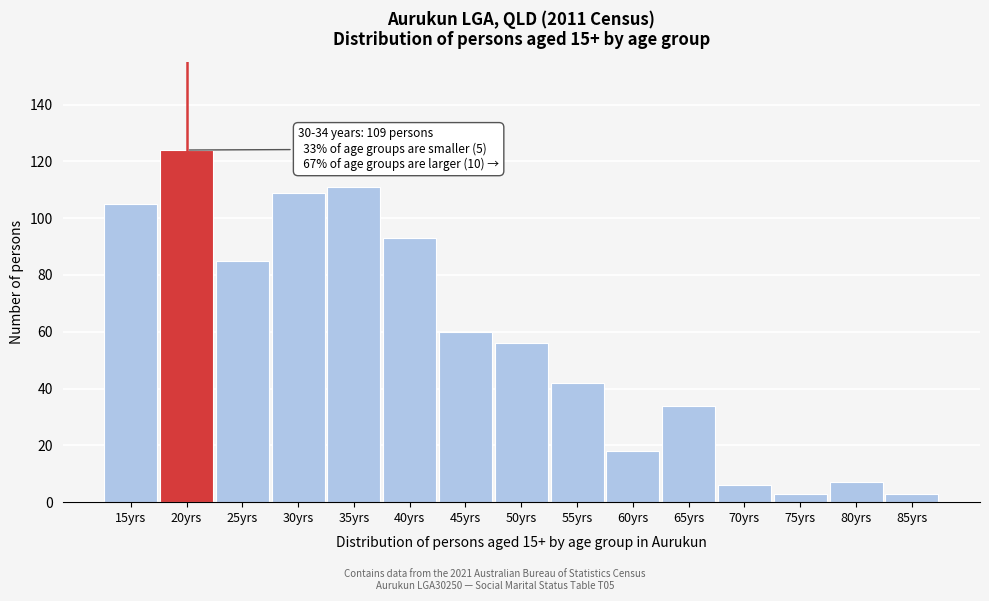

Reading right to left, what are all the values shown in this chart?

3	7	3	6	34	18	42	56	60	93	111	109	85	124	105